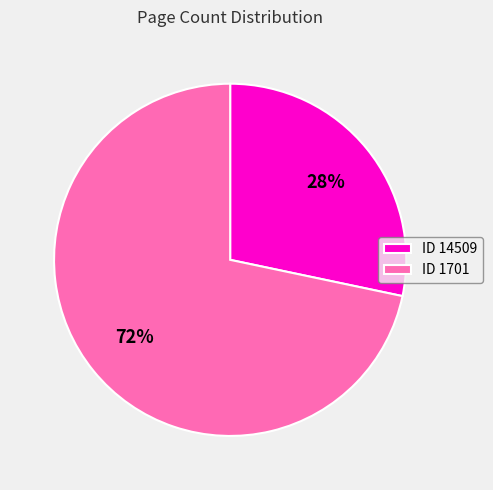

Do ID 14509 and ID 1701 together represent more than half of the pie?

Yes